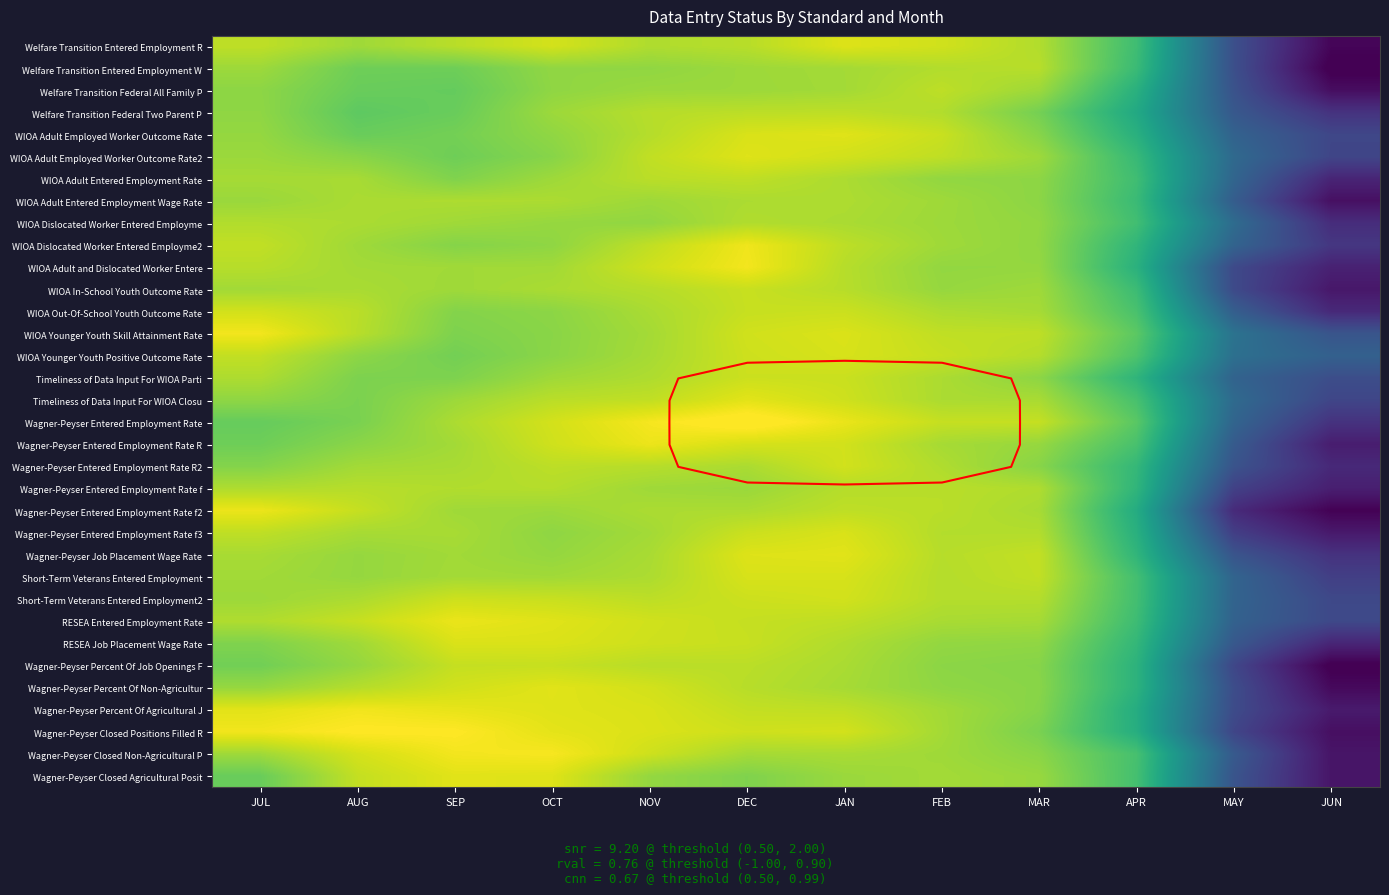

The Wagner-Peyser Job Placement Wage Rate series shows 0.2 at FEB. True or false?

False